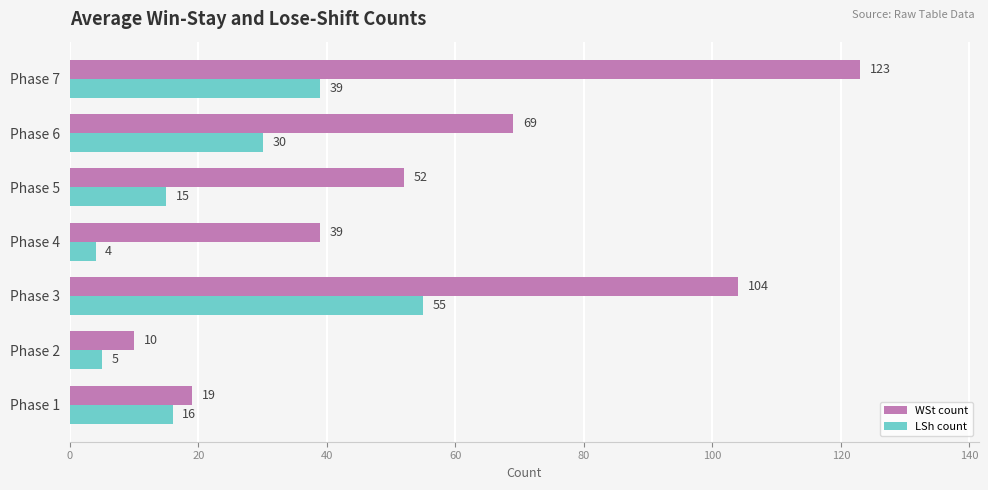

What are all the series names shown in the legend?

WSt count, LSh count